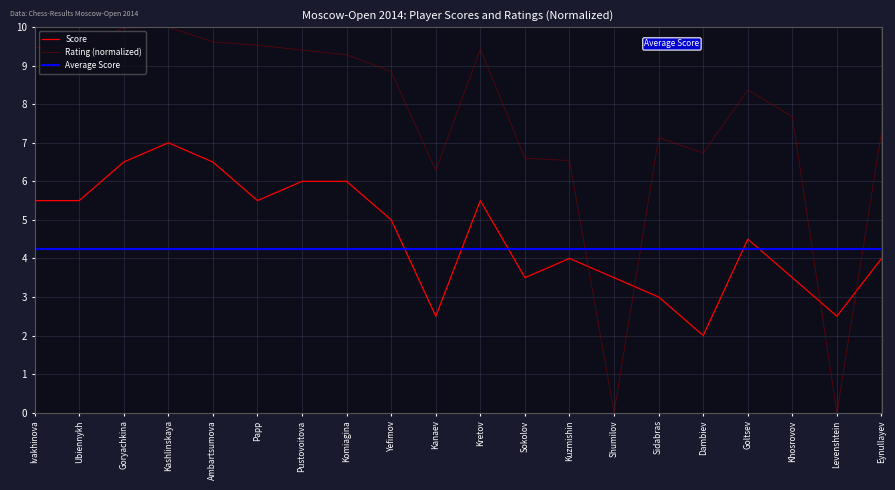

Is it true that Rating (normalized) equals 10.0 at Kashlinskaya?

True